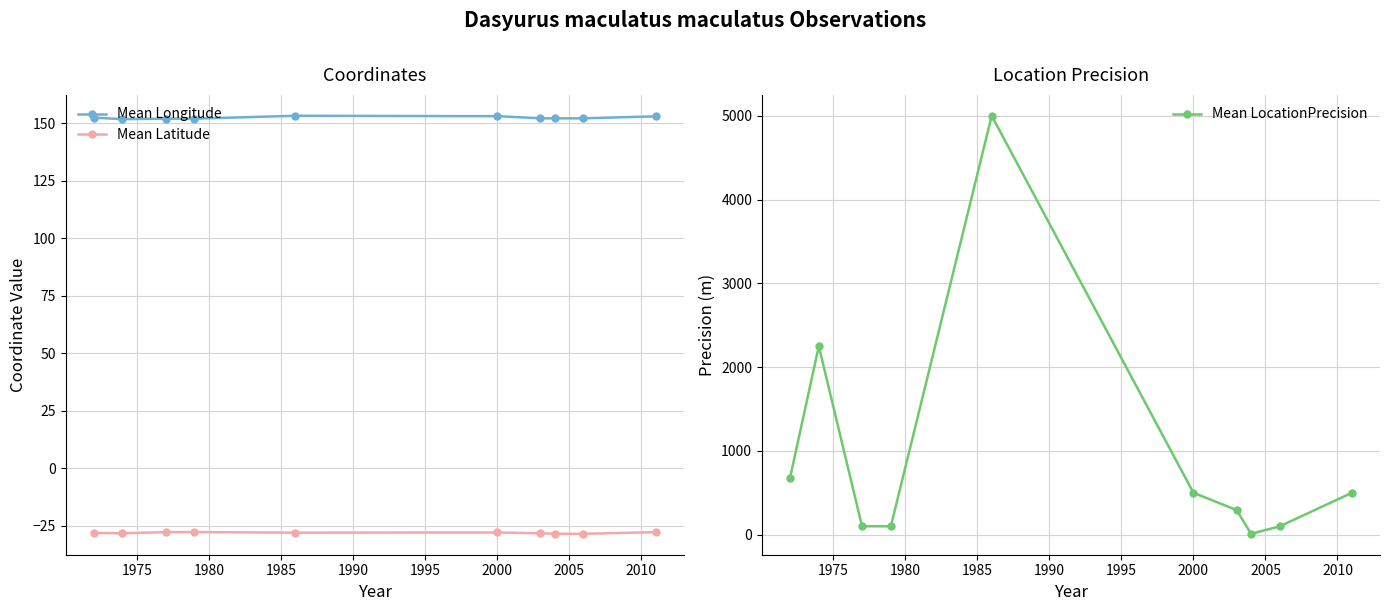

True or false: Mean LocationPrecision has more than 1 interior local peaks.

True